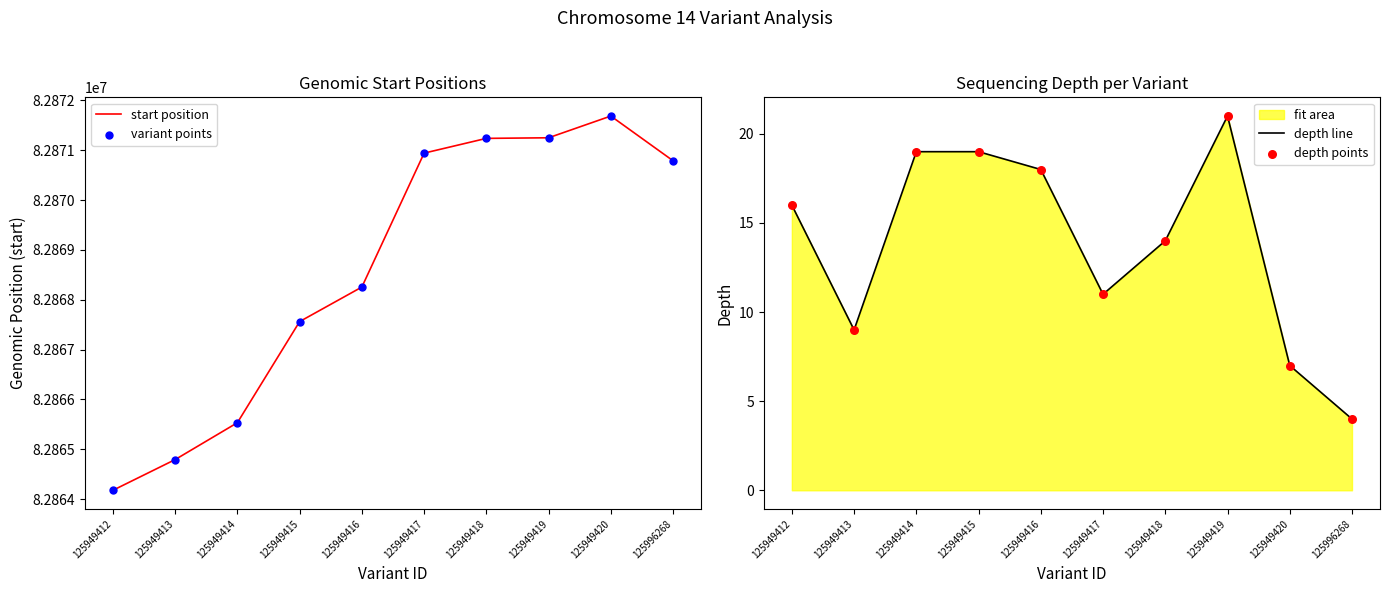

Which series reaches the minimum Y coordinate?

depth line